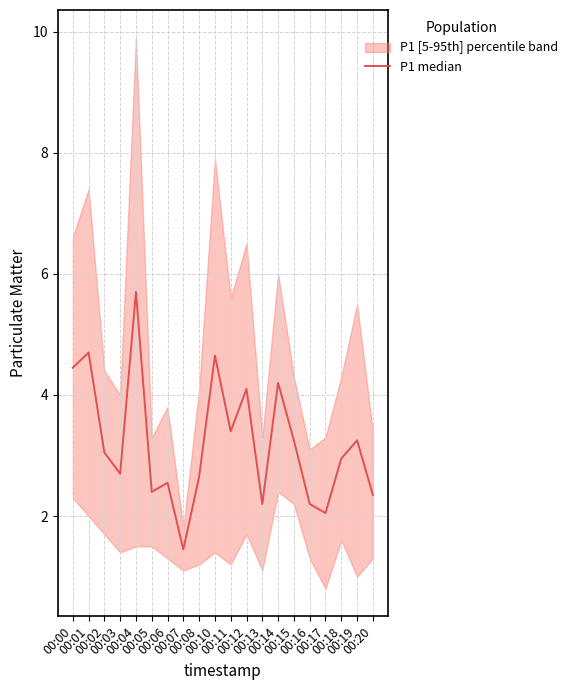

What is the value of the 9th point from the left?

2.6